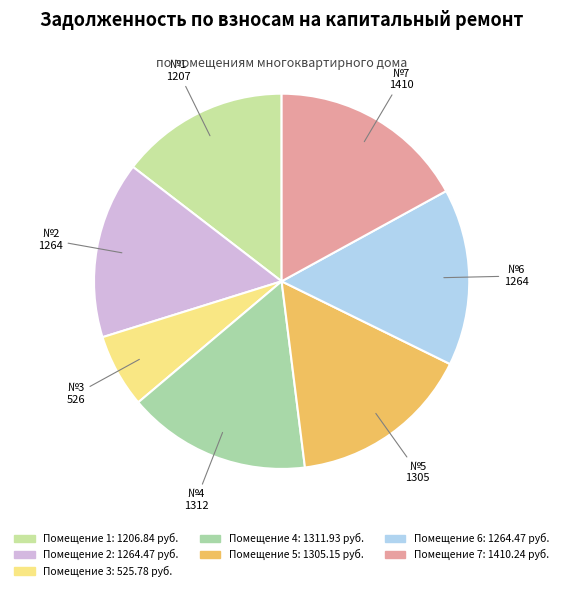

How many slices are in this pie chart?

7